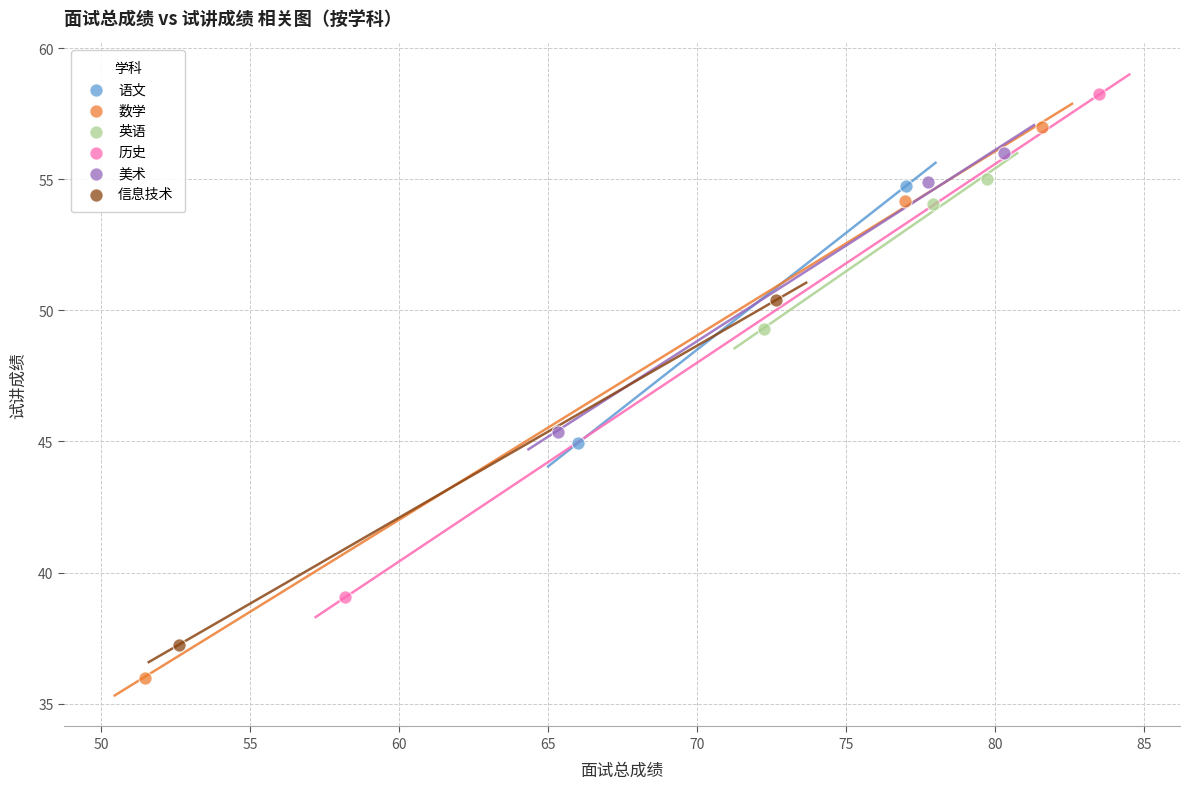

Which series reaches the maximum Y coordinate?

历史